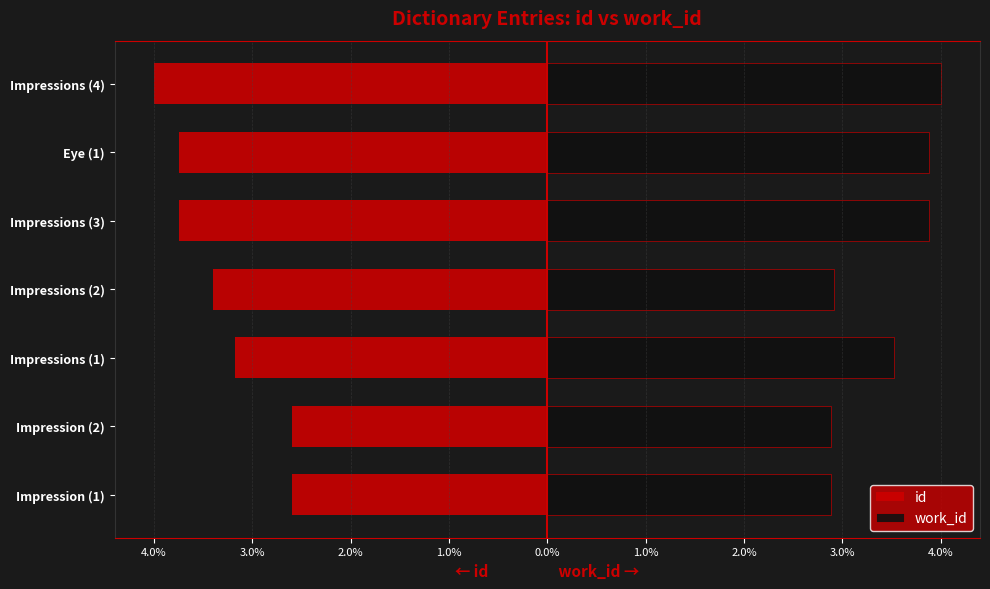

Reading left to right, what are all the values shown in this chart?

id: -2.6	-2.6	-3.2	-3.4	-3.7	-3.7	-4.0
work_id: 2.9	2.9	3.5	2.9	3.9	3.9	4.0